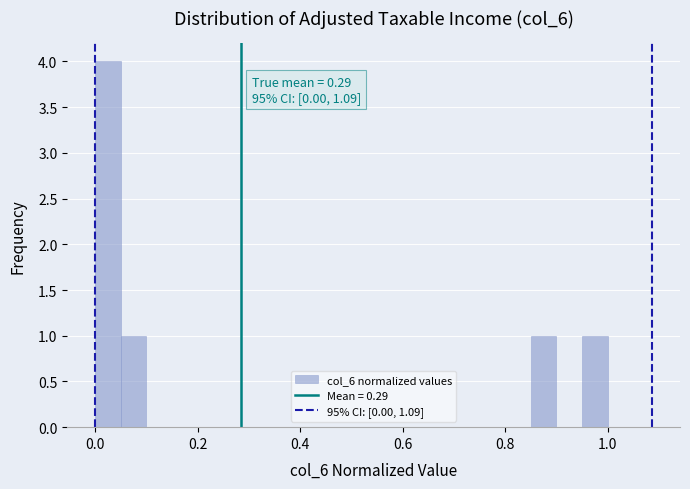

Around what value on the x-axis is the tallest bar? Give the approximate position of its centre, as read against the axis.

0.02